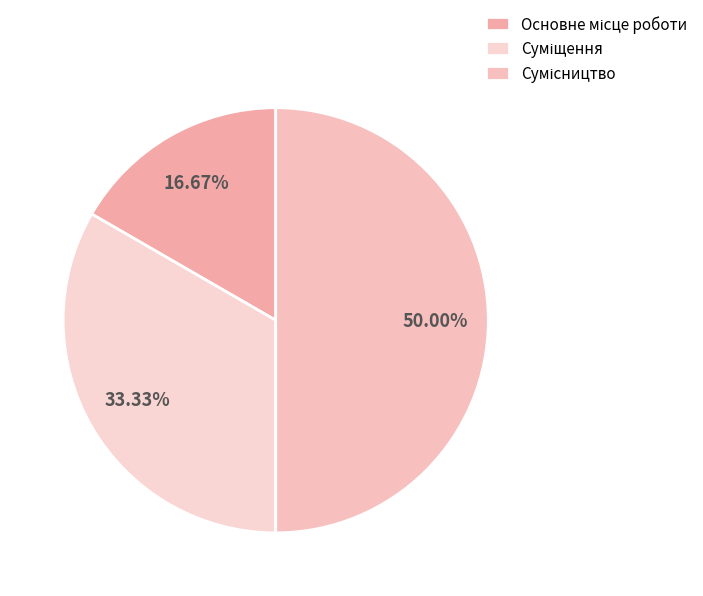

True or false: Сумісництво accounts for 50% of the total.

True